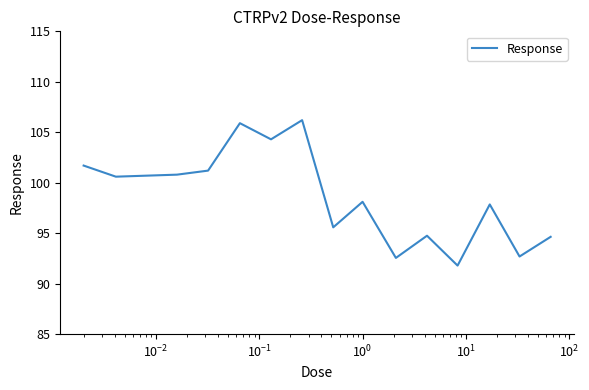

What is the minimum value shown in the chart?

91.8